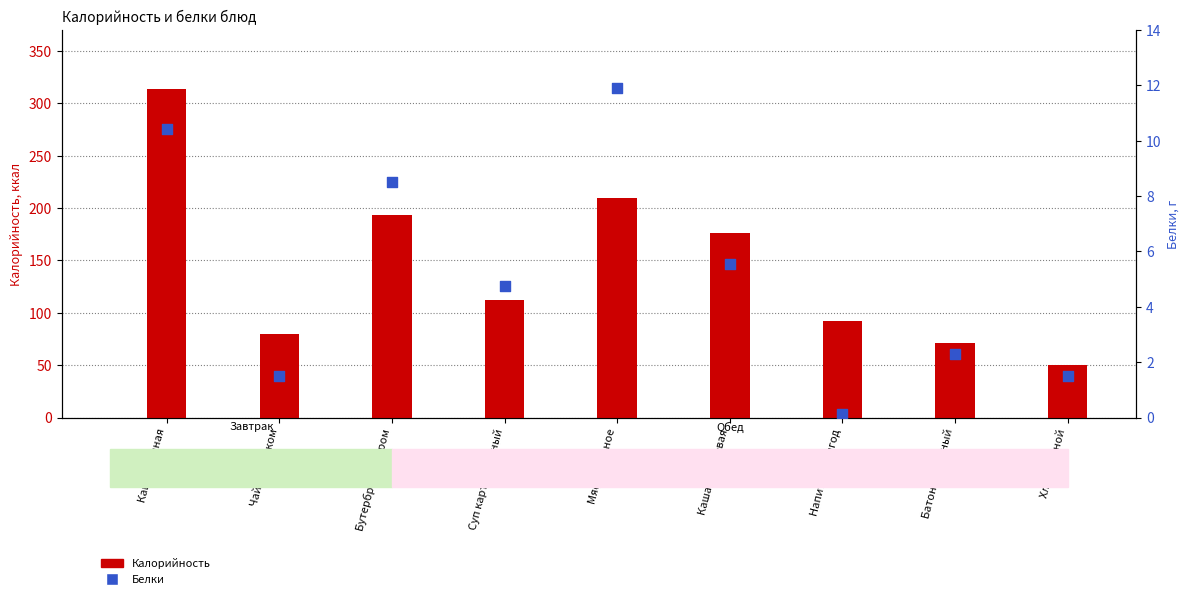

Which series has the largest total across all categories?

Калорийность